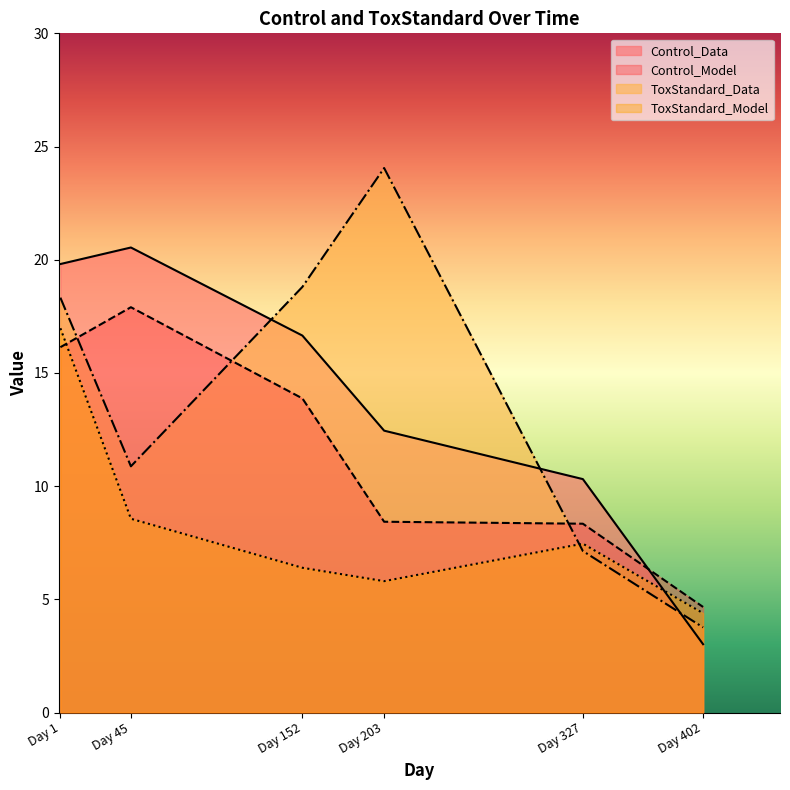

What is the difference between the ToxStandard_Model values at Day 45 and Day 152?

2.2